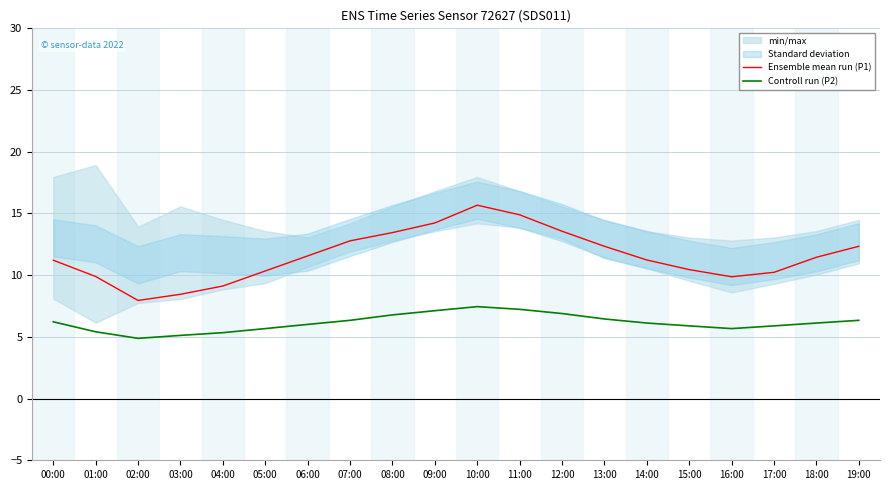

How many lines are shown in the chart?

2